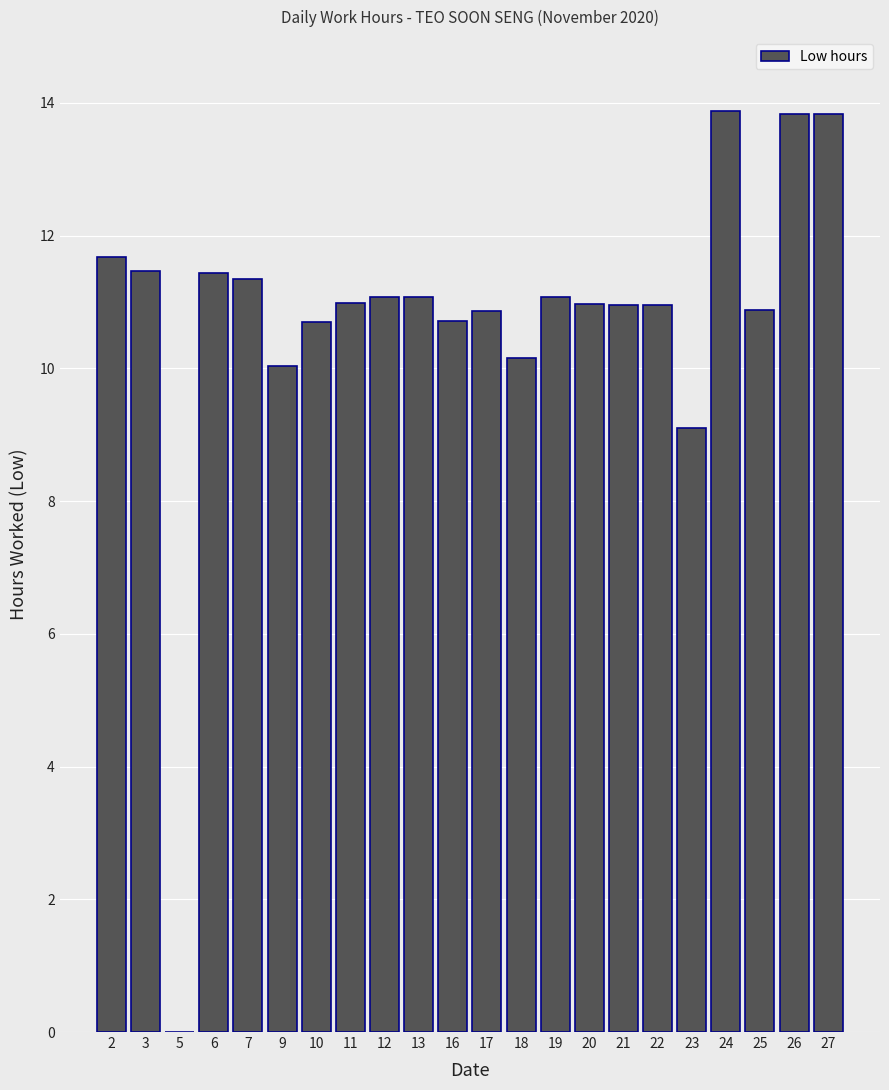

Where does the data first go above 10?

2